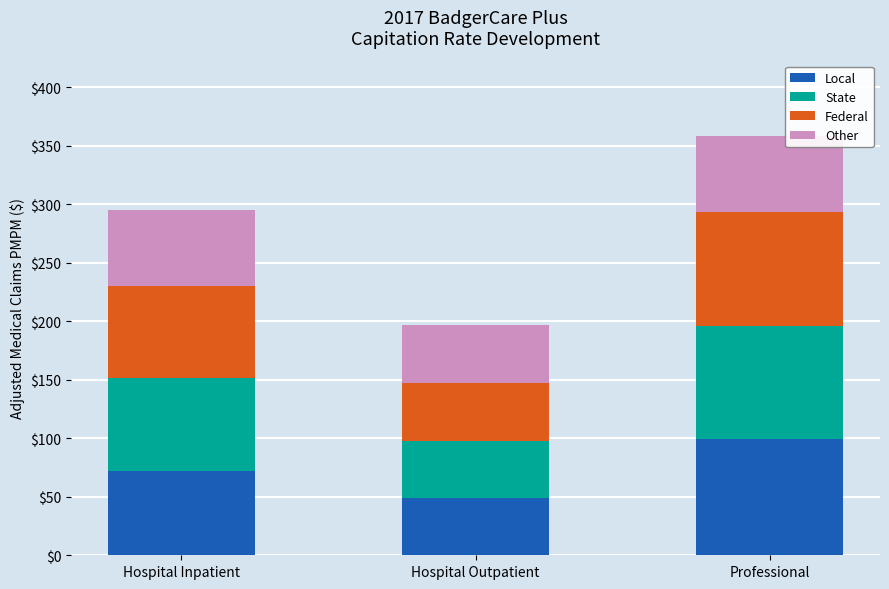

At which label does Local reach its minimum?

Hospital Outpatient